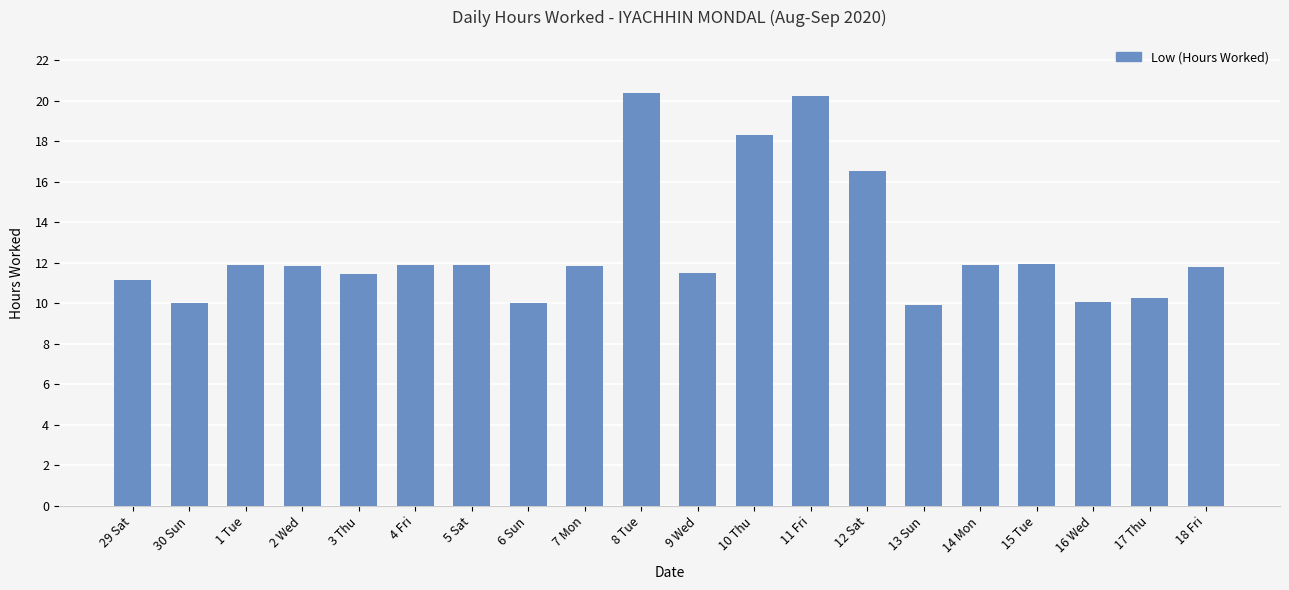

Count the number of categories in the chart.

20